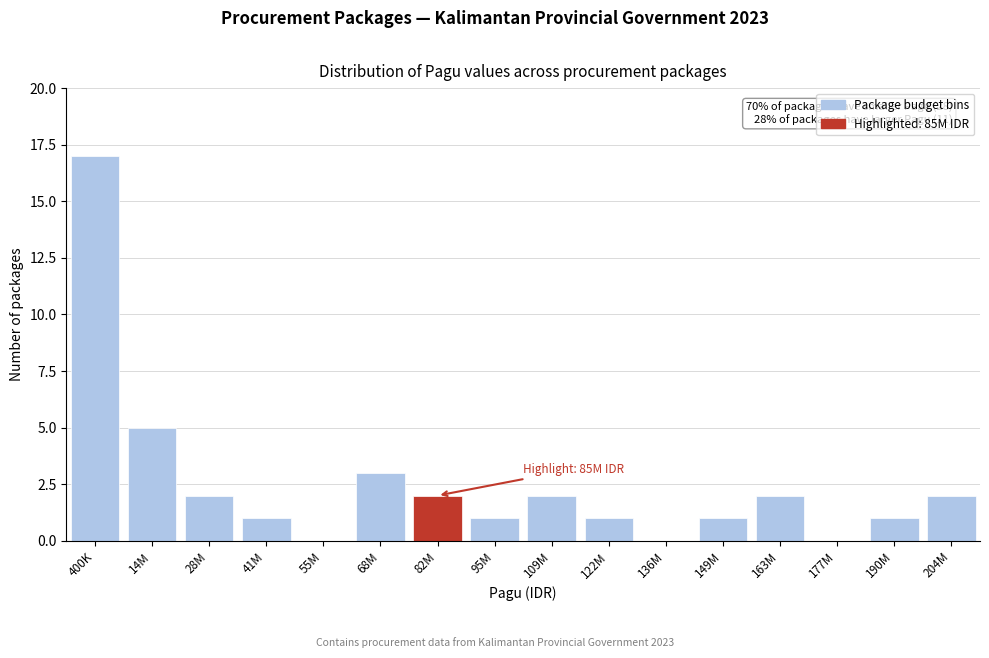

Reading left to right, list all the values displayed in this chart.

400K=17	14M=5	28M=2	41M=1	55M=0	68M=3	82M=2	95M=1	109M=2	122M=1	136M=0	149M=1	163M=2	177M=0	190M=1	204M=2